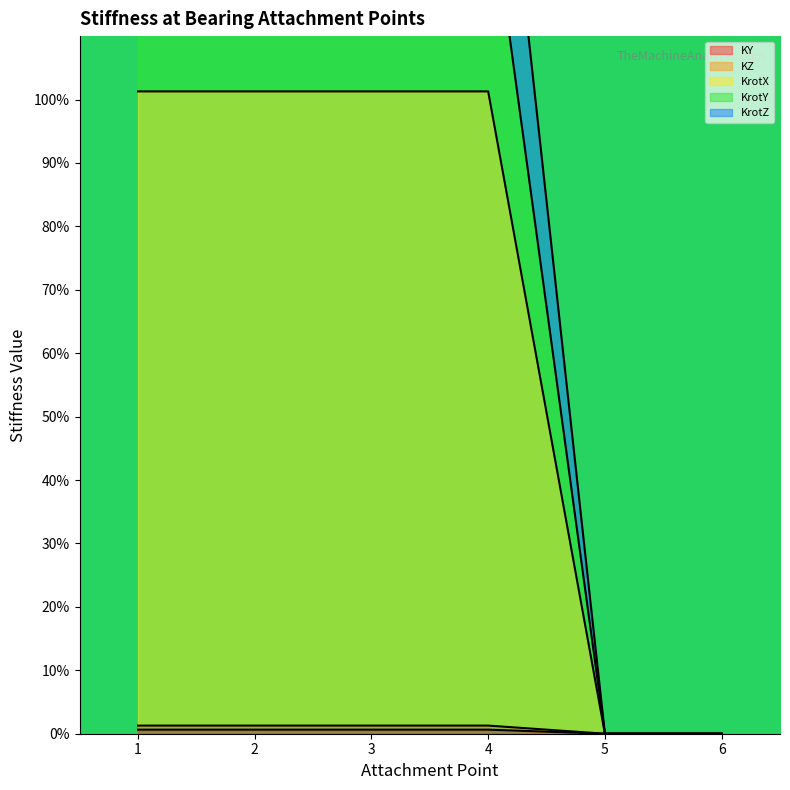

What is the total value across all series at 1?

405.8